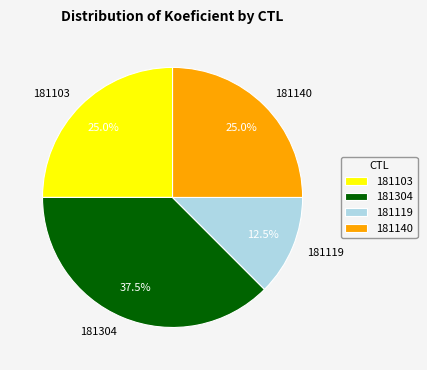

To the nearest percent, what is the difference between the largest and smallest slice percentages?

25%